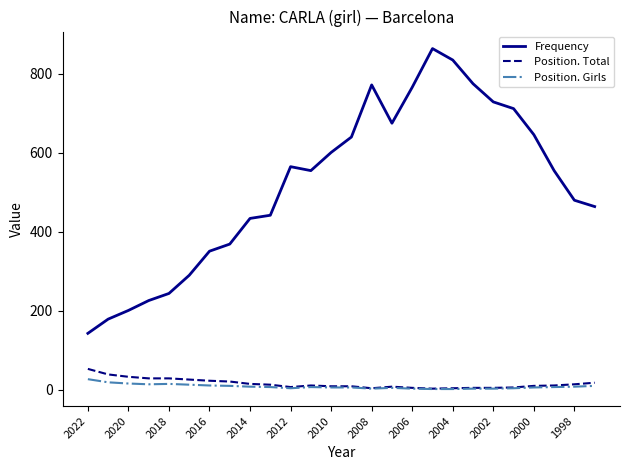

True or false: Position. Girls and Frequency intersect in this chart.

False